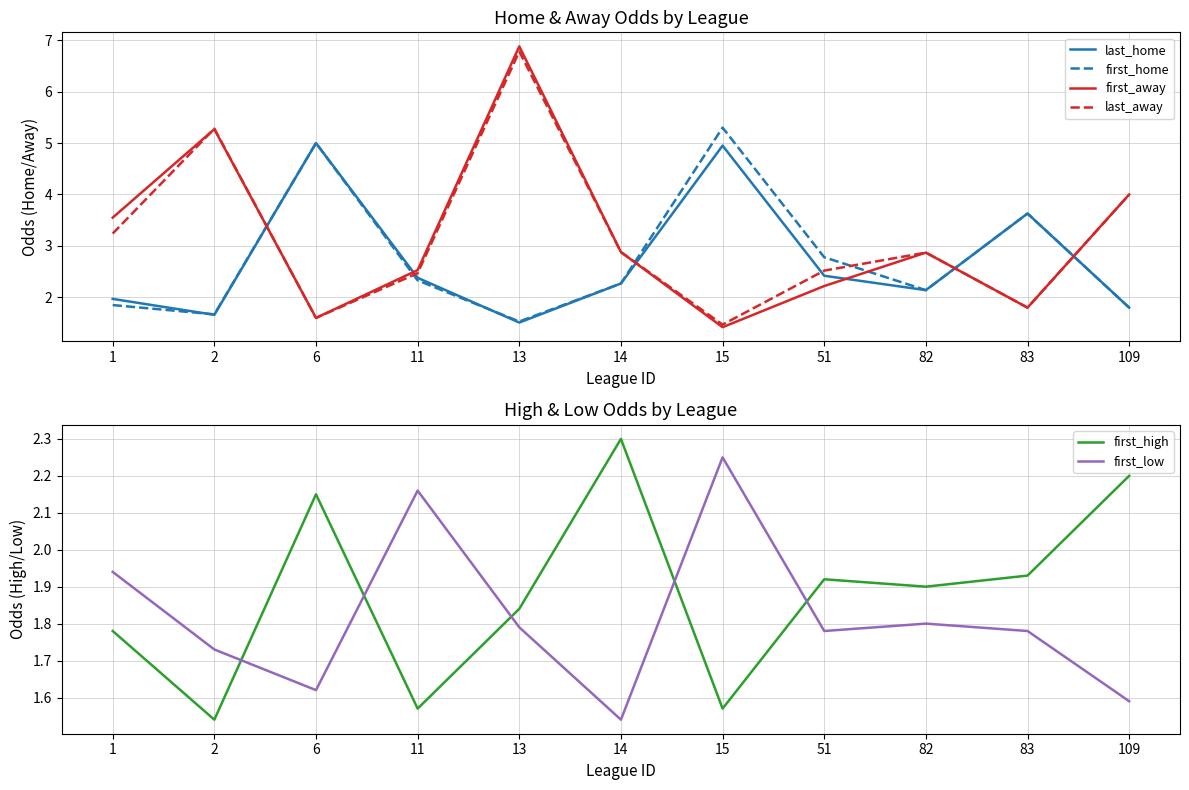

What are all the series names shown in the legend?

last_home, first_home, first_away, last_away, first_high, first_low